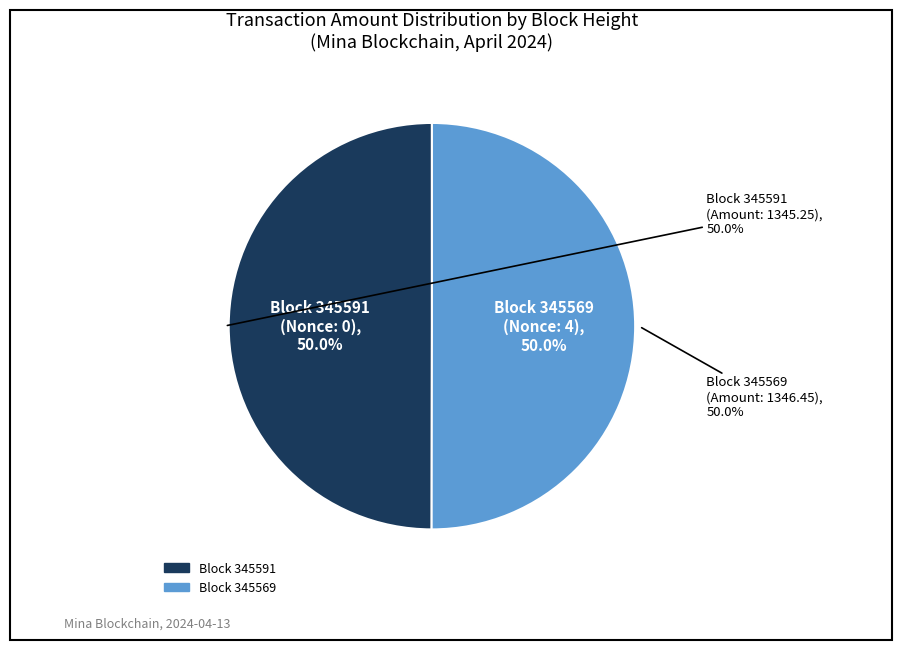

Is there any slice that represents more than half of the pie?

Yes